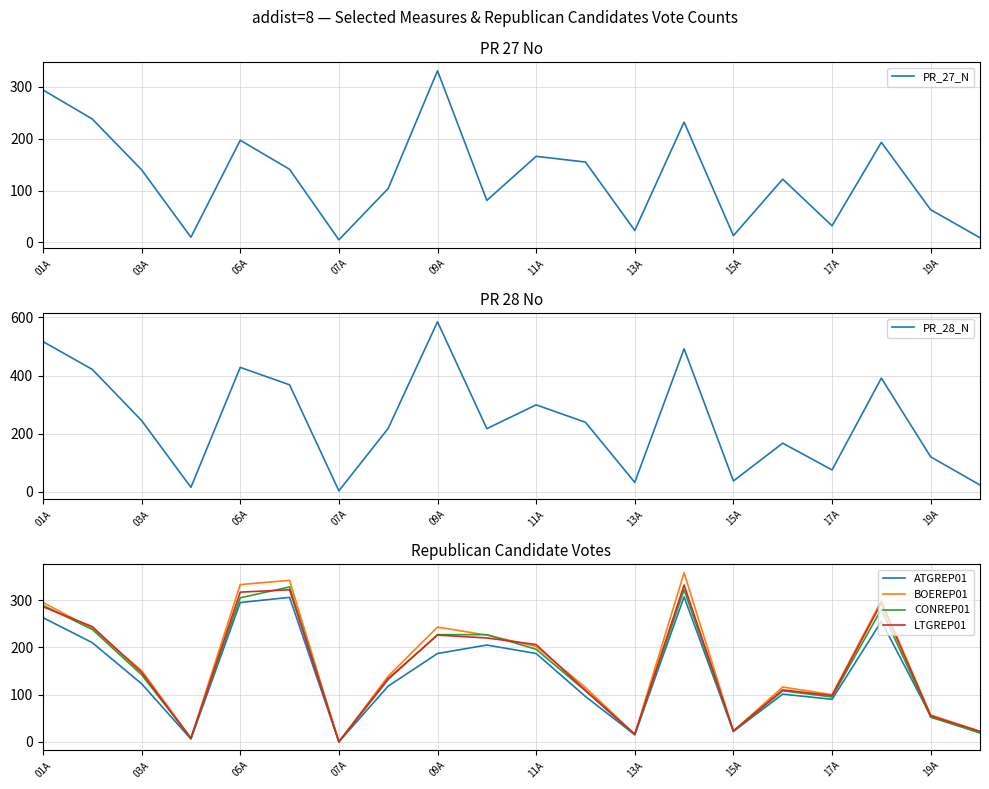

How many intersections are there between PR_27_N and CONREP01?

12